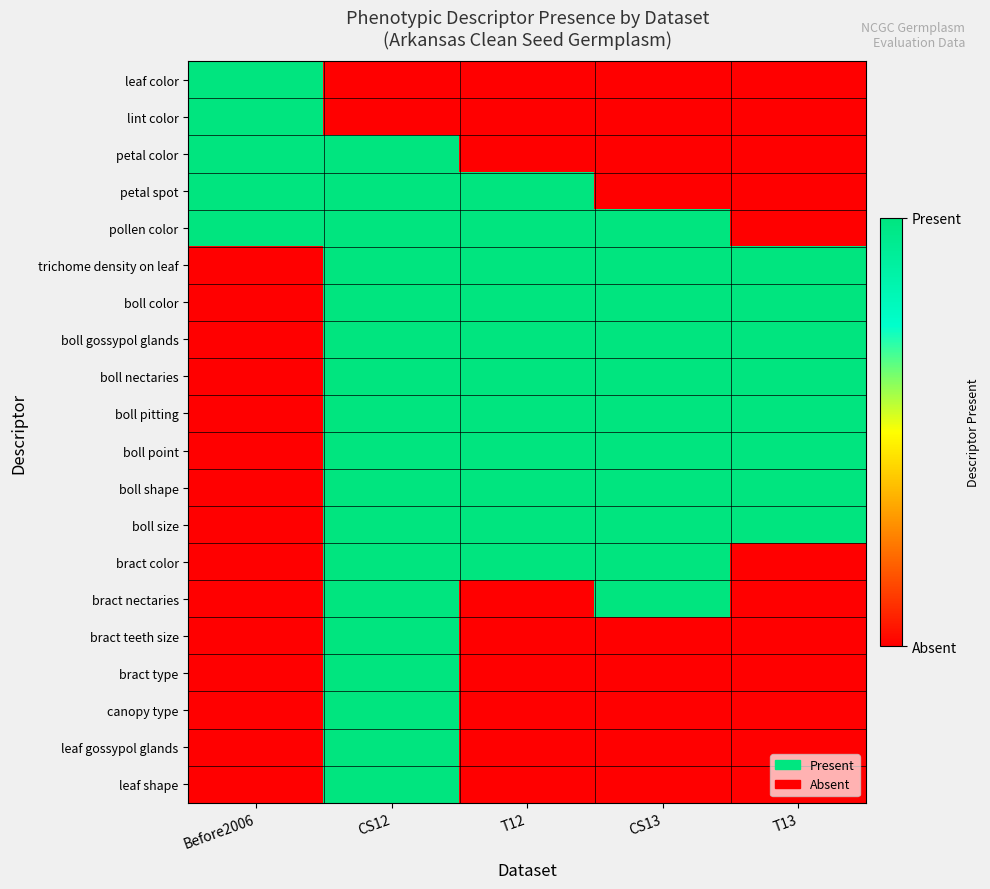

Reading left to right, extract all data points from this chart.

leaf color: Before2006=1	CS12=0	T12=0	CS13=0	T13=0
lint color: Before2006=1	CS12=0	T12=0	CS13=0	T13=0
petal color: Before2006=1	CS12=1	T12=0	CS13=0	T13=0
petal spot: Before2006=1	CS12=1	T12=1	CS13=0	T13=0
pollen color: Before2006=1	CS12=1	T12=1	CS13=1	T13=0
trichome density on leaf: Before2006=0	CS12=1	T12=1	CS13=1	T13=1
boll color: Before2006=0	CS12=1	T12=1	CS13=1	T13=1
boll gossypol glands: Before2006=0	CS12=1	T12=1	CS13=1	T13=1
boll nectaries: Before2006=0	CS12=1	T12=1	CS13=1	T13=1
boll pitting: Before2006=0	CS12=1	T12=1	CS13=1	T13=1
boll point: Before2006=0	CS12=1	T12=1	CS13=1	T13=1
boll shape: Before2006=0	CS12=1	T12=1	CS13=1	T13=1
boll size: Before2006=0	CS12=1	T12=1	CS13=1	T13=1
bract color: Before2006=0	CS12=1	T12=1	CS13=1	T13=0
bract nectaries: Before2006=0	CS12=1	T12=0	CS13=1	T13=0
bract teeth size: Before2006=0	CS12=1	T12=0	CS13=0	T13=0
bract type: Before2006=0	CS12=1	T12=0	CS13=0	T13=0
canopy type: Before2006=0	CS12=1	T12=0	CS13=0	T13=0
leaf gossypol glands: Before2006=0	CS12=1	T12=0	CS13=0	T13=0
leaf shape: Before2006=0	CS12=1	T12=0	CS13=0	T13=0